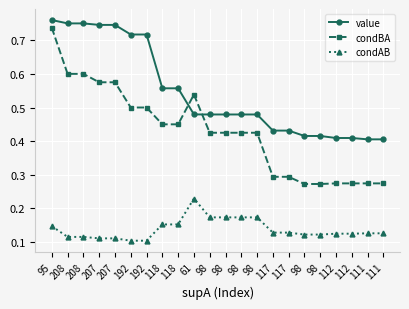

What are all the series names shown in the legend?

value, condBA, condAB